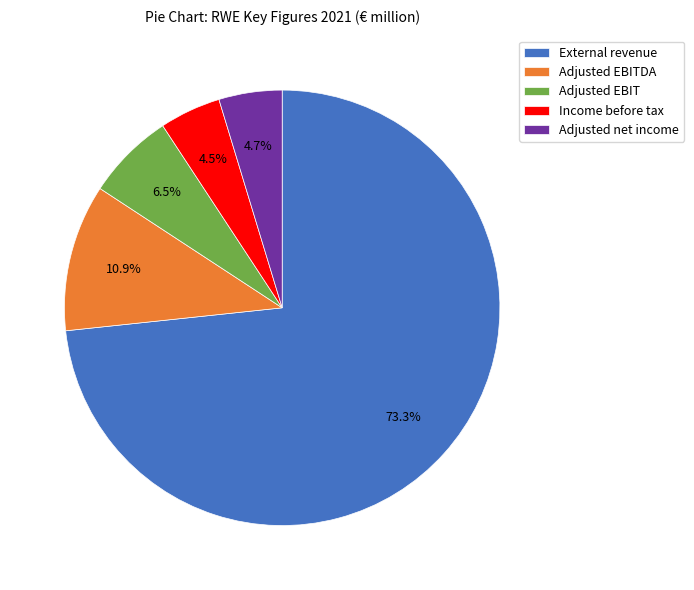

Count the number of slices in the pie.

5